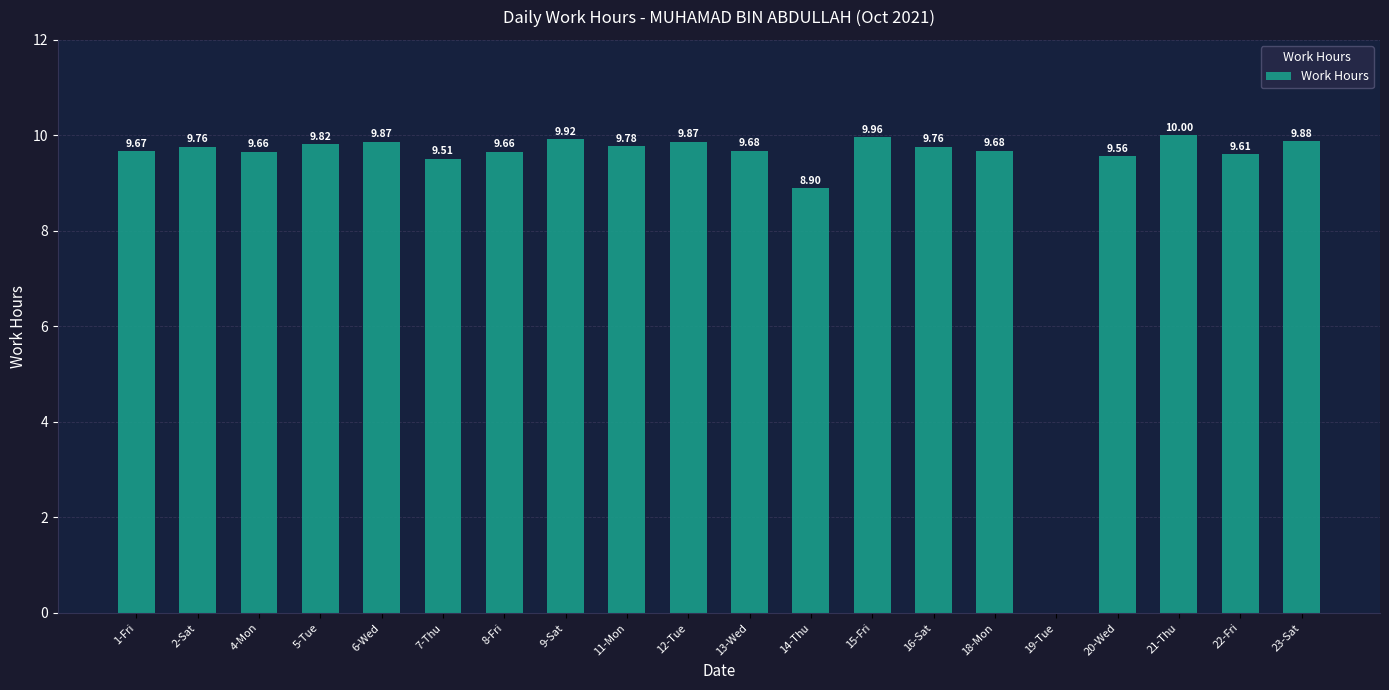

What is the difference between the values at 5-Tue and 23-Sat?

0.1